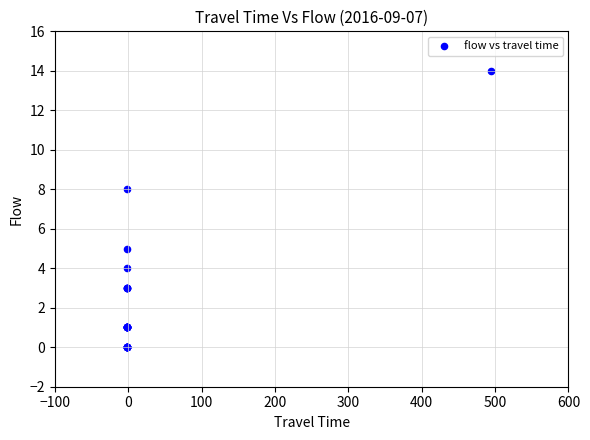

What Y value in the scatter plot is closest to 7?

8